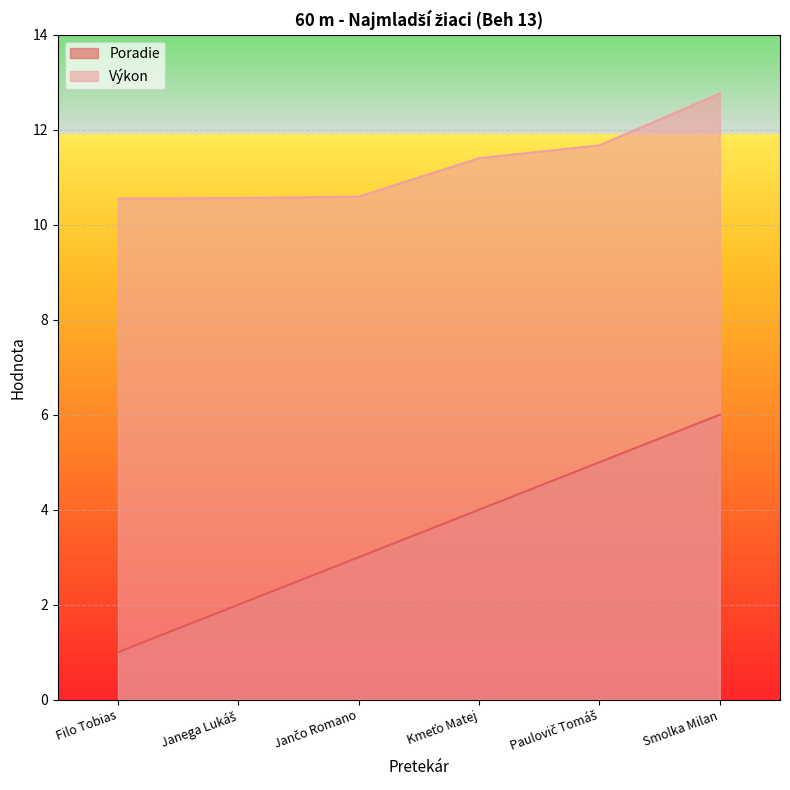

Which has a higher value, Janega Lukáš or Paulovič Tomáš?

Paulovič Tomáš